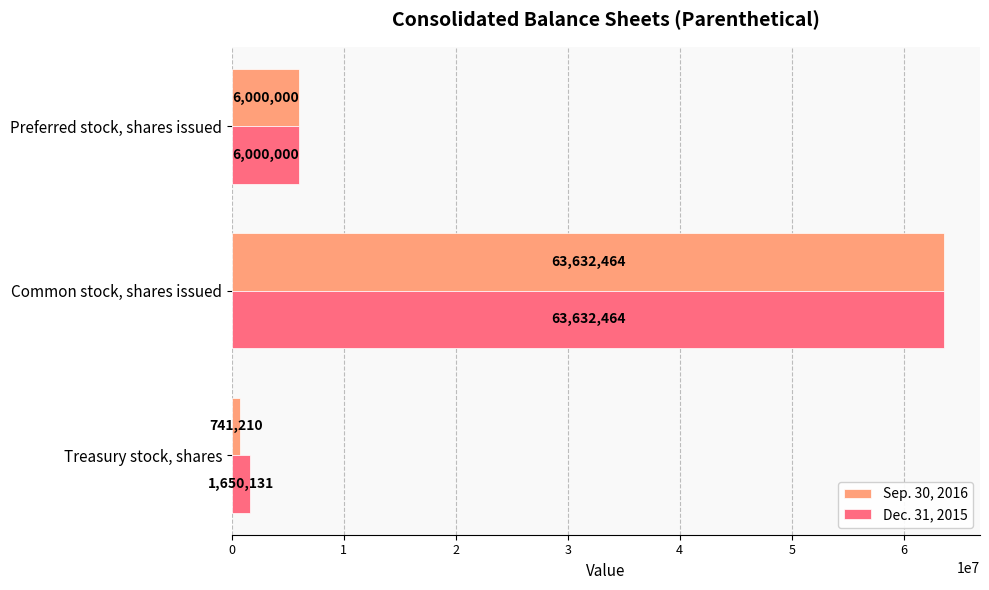

Where is Sep. 30, 2016 nearest to the value 32186837?

Preferred stock, shares issued